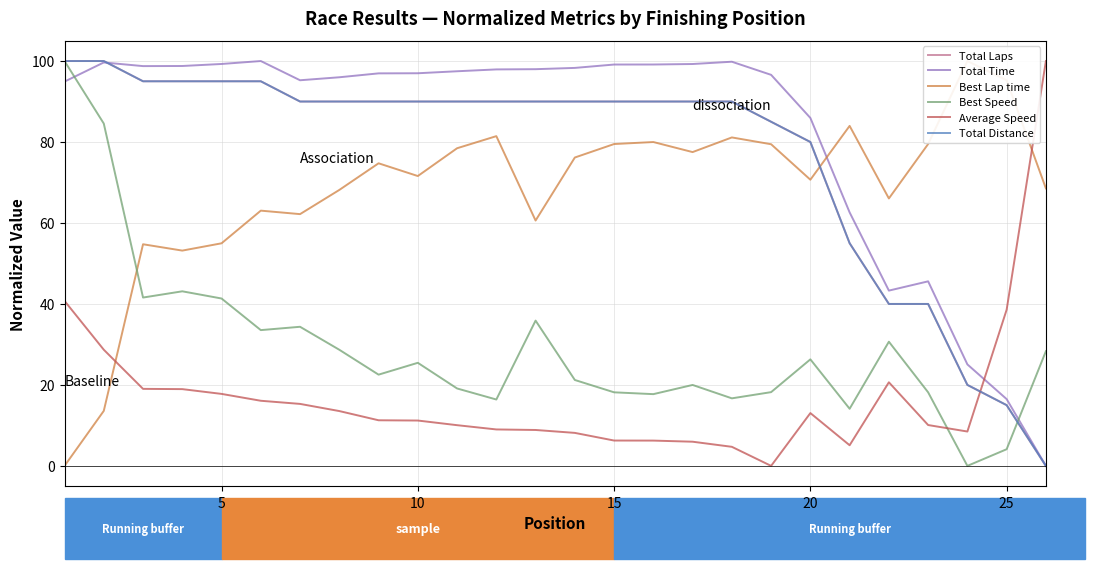

What is the value of the Best Lap time point at the 9th from the left?

74.7